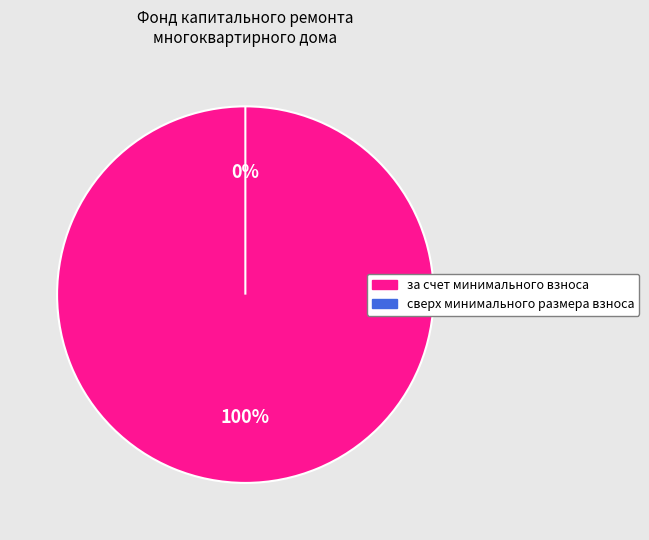

To the nearest percent, what is the combined percentage of за счет минимального взноса and сверх минимального размера взноса?

100%